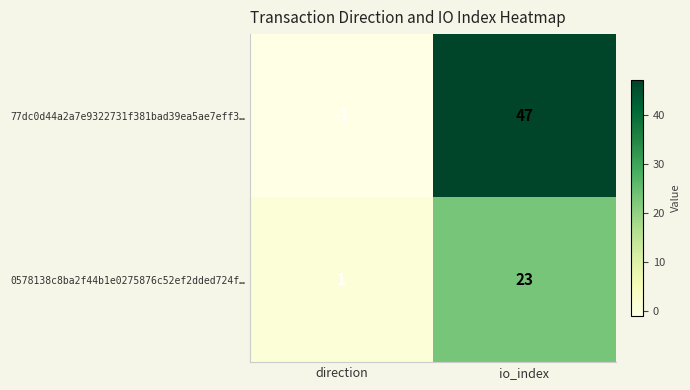

Count the number of categories in the chart.

2